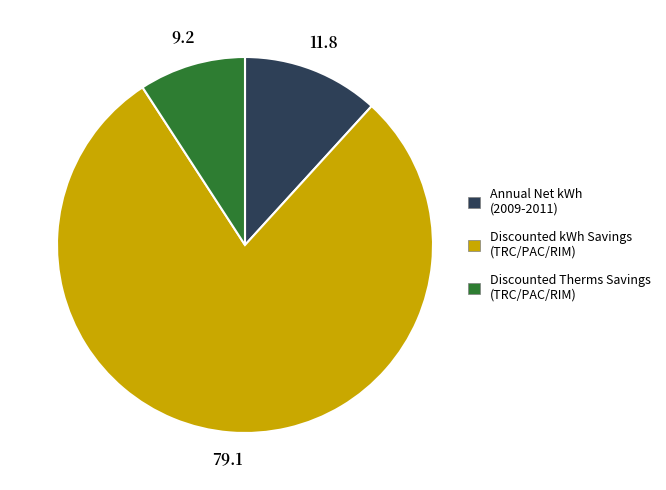

Does any single category account for the majority?

Yes